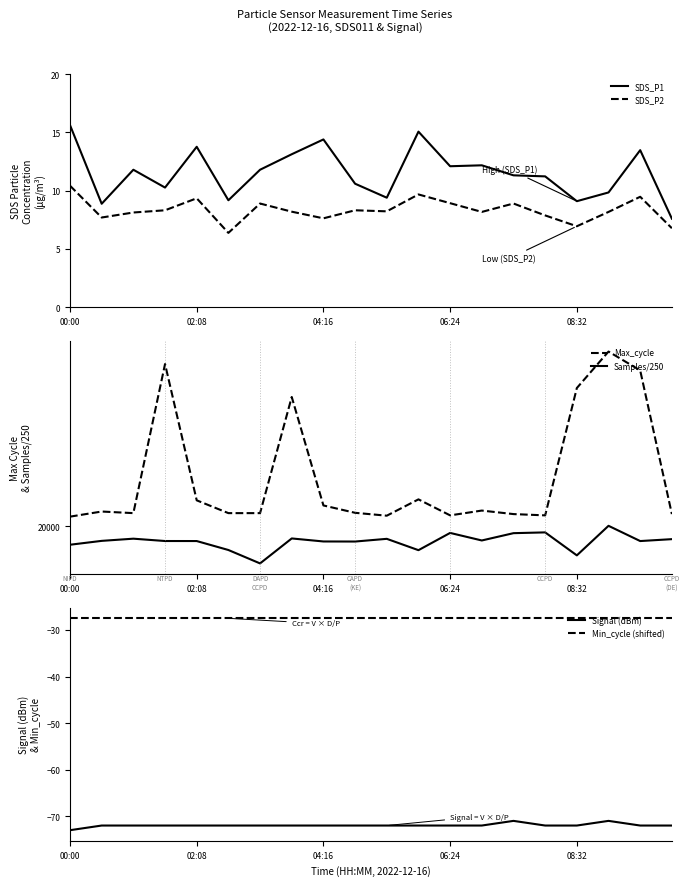

What is the difference between the Max_cycle values at 11 and 17?

462.0